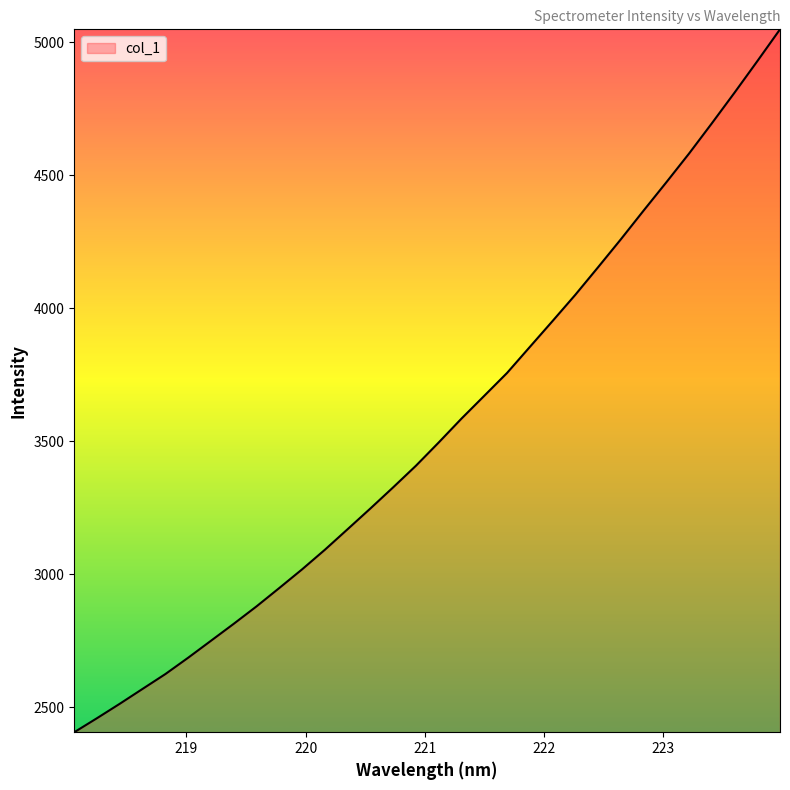

What is the minimum value shown in the chart?

2405.7